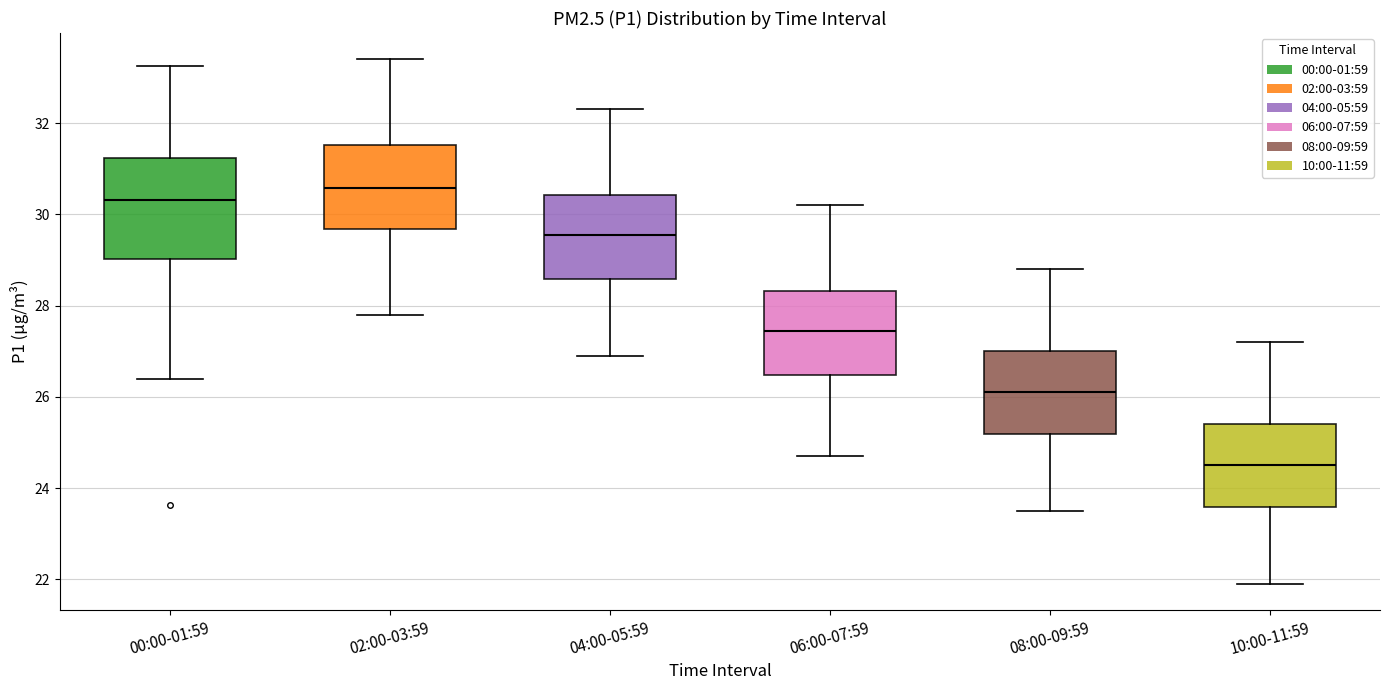

Where is the lower edge of the box for 06:00-07:59 on the y-axis? The values are not printed on the chart, so give them approximately, as read against the axis.

26.4